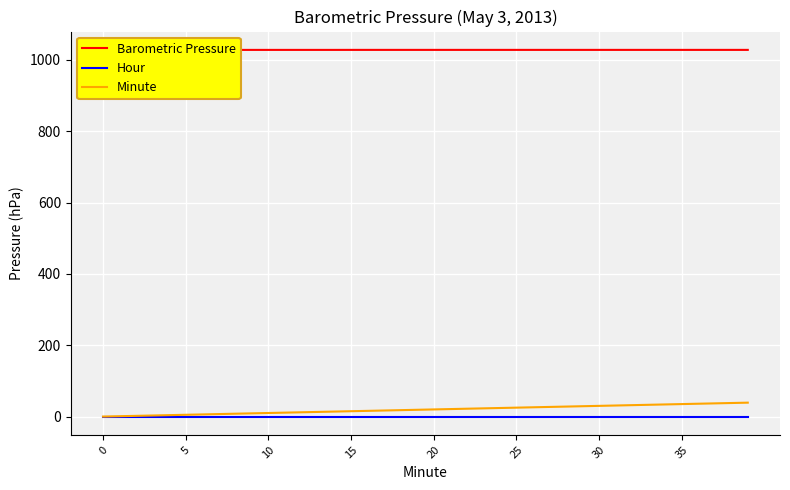

Between 12 and 37, which series saw the biggest shift?

Minute